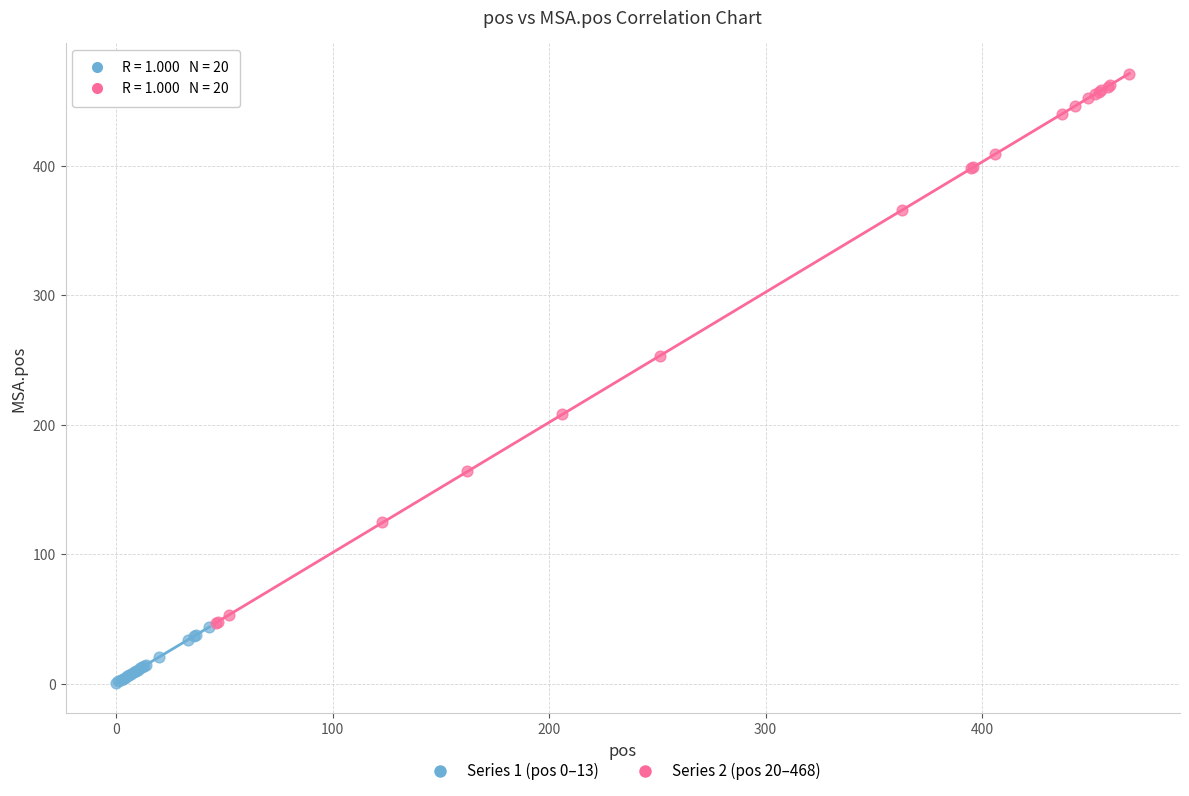

Which series contains the lowest Y value?

Series 1 (pos 0–13)